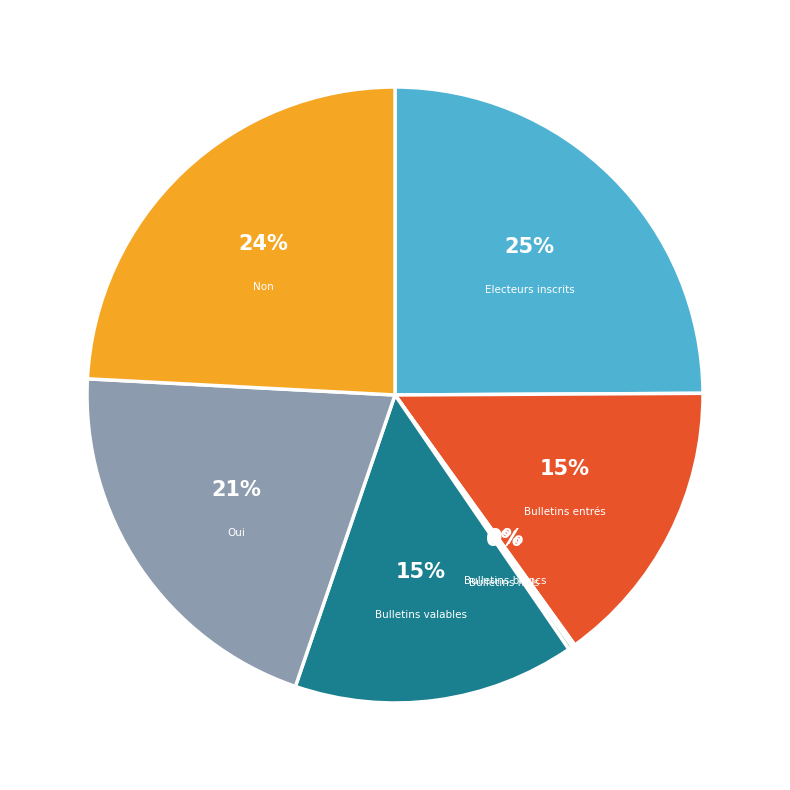

Which slice is the largest?

Electeurs inscrits